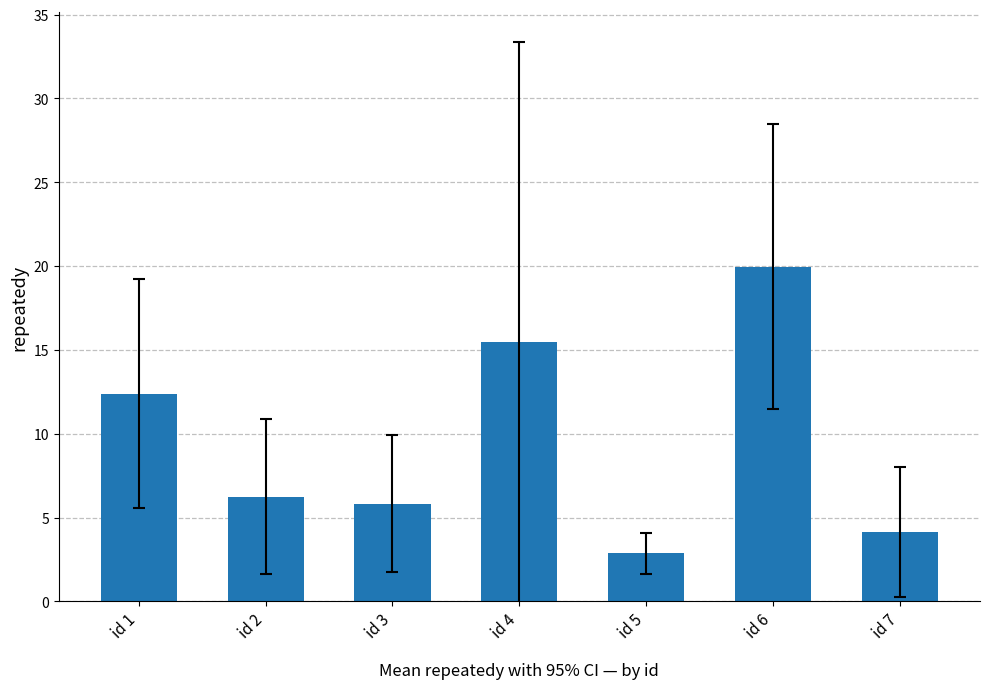

How many data points are above 6?

4